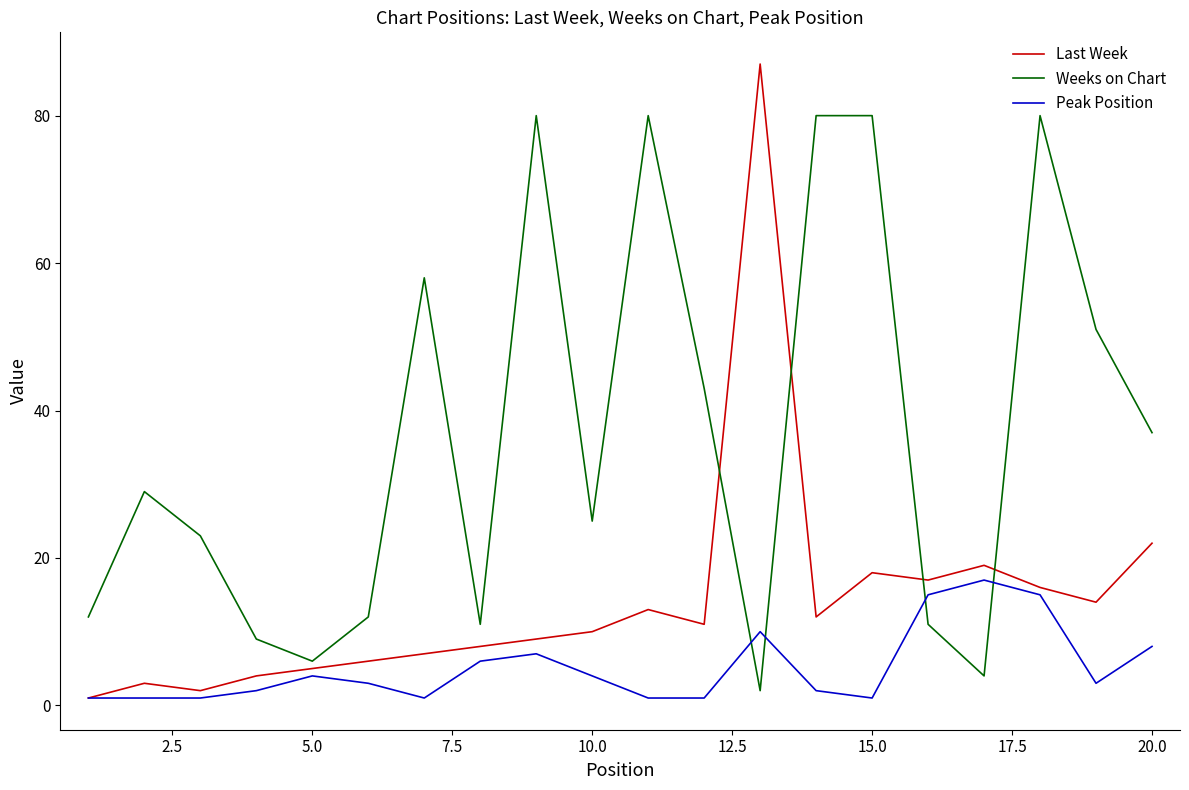

Which series has the largest total across all categories?

Weeks on Chart